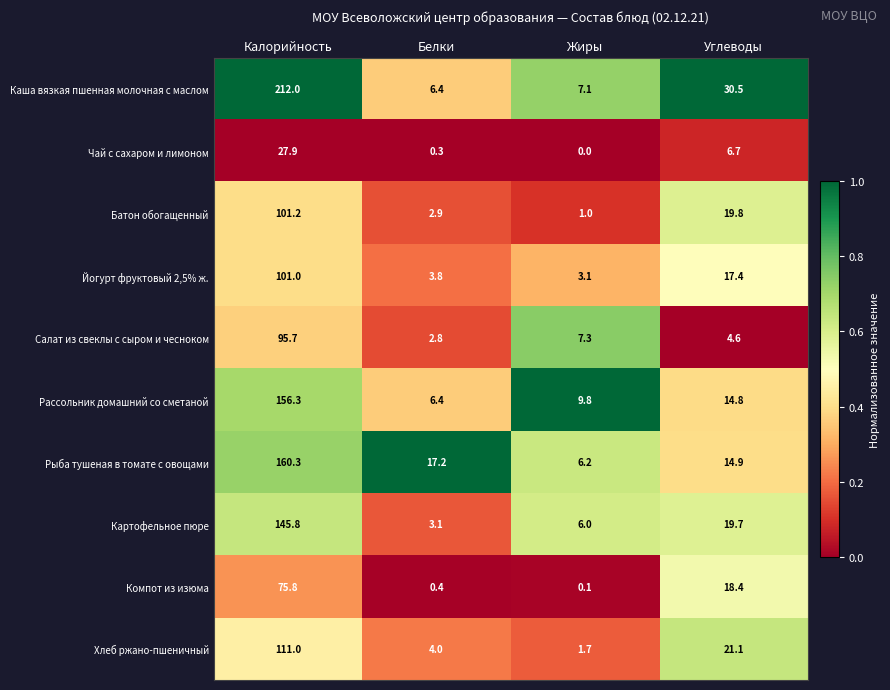

How many distinct data groups are displayed?

10